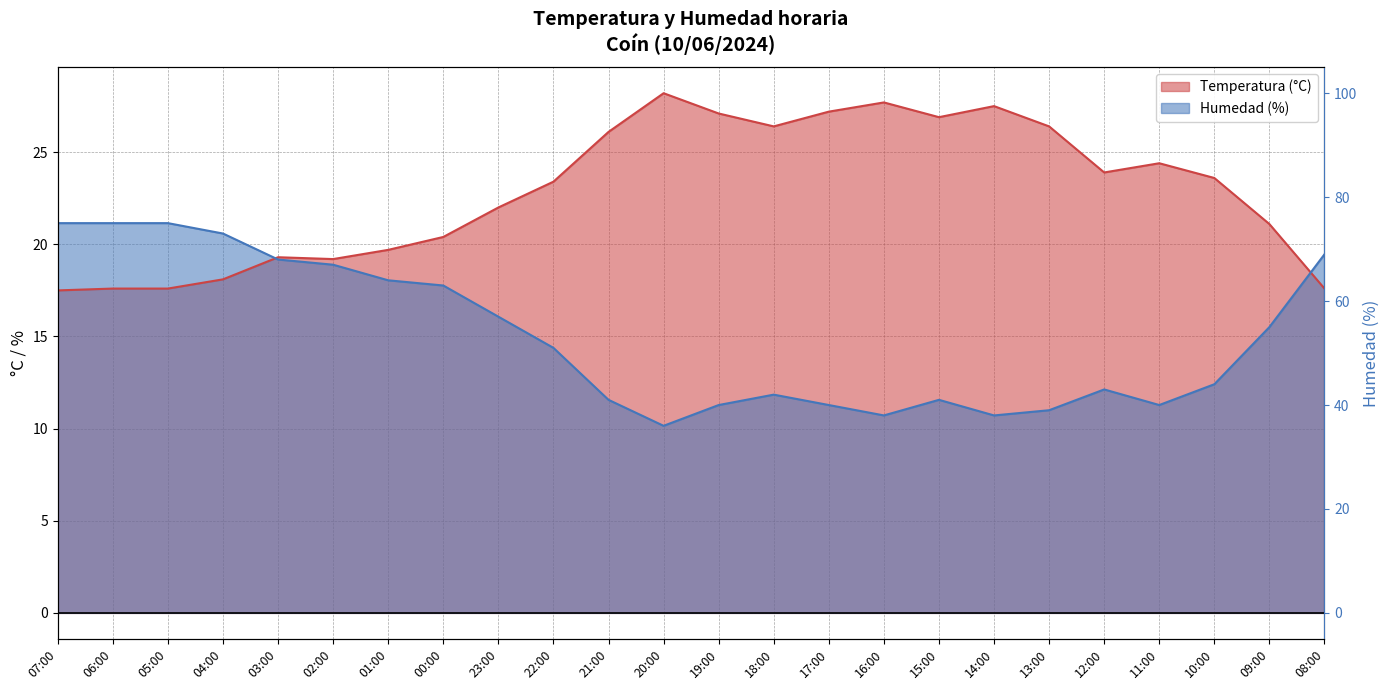

Which series has the largest total across all categories?

Temperatura (°C)